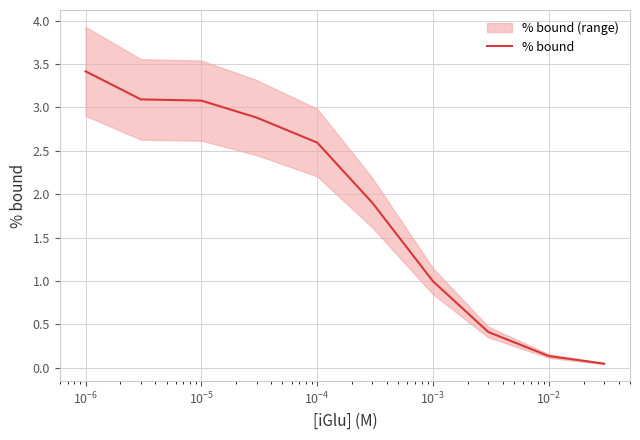

Reading left to right, list all the values displayed in this chart.

3.4	3.1	3.1	2.9	2.6	1.9	1.0	0.4	0.1	0.0